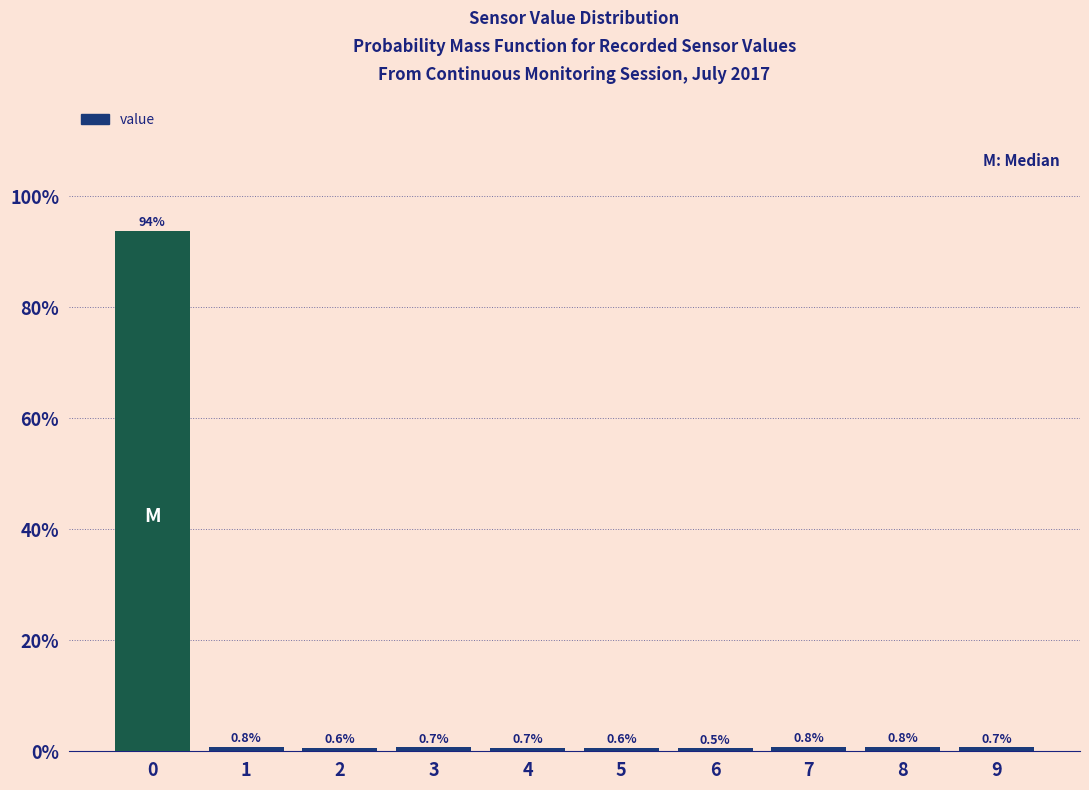

Reading left to right, what are all the values shown in this chart?

0=93.8	1=0.8	2=0.6	3=0.7	4=0.7	5=0.6	6=0.5	7=0.8	8=0.8	9=0.7